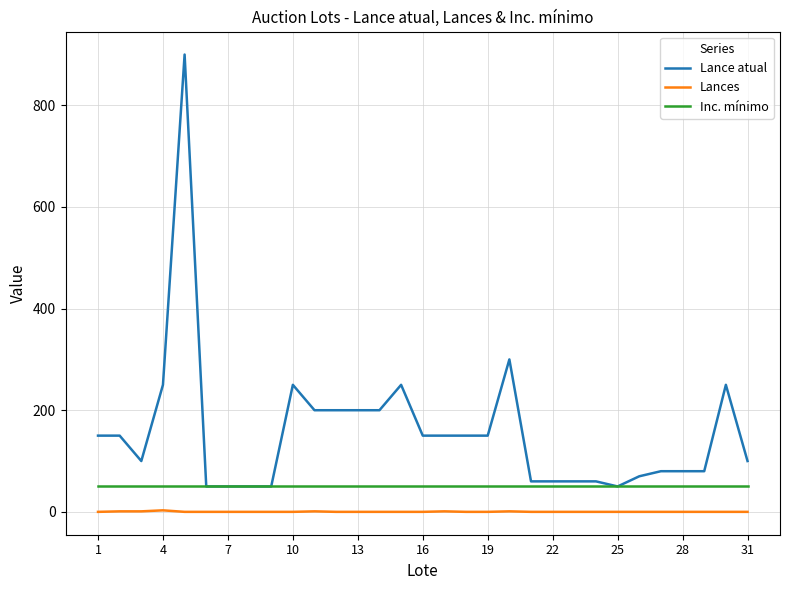

List the series in order of their peak value, lowest first.

Lances, Inc. mínimo, Lance atual